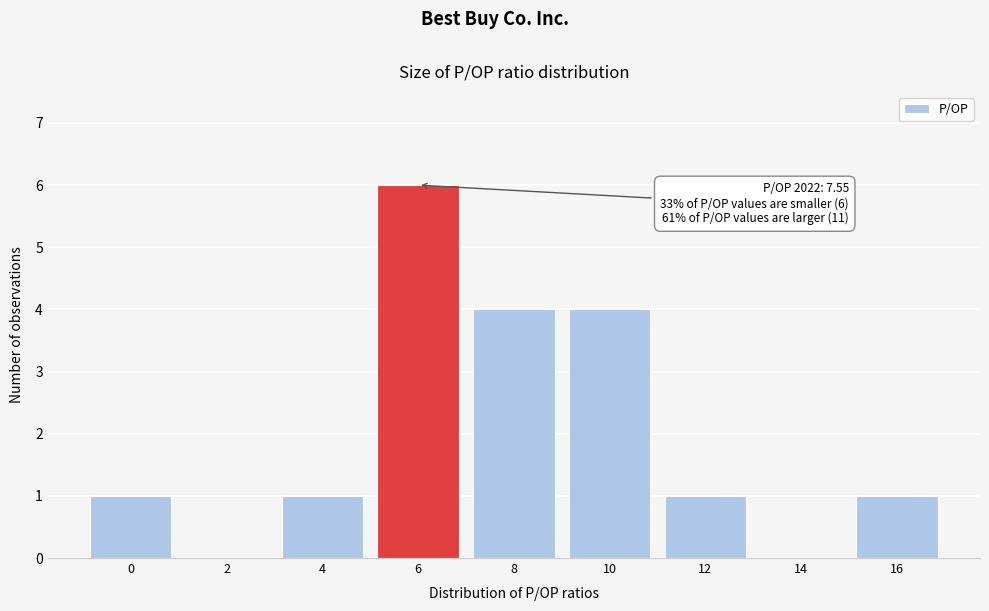

Reading right to left, list all the values displayed in this chart.

16=1	14=0	12=1	10=4	8=4	6=6	4=1	2=0	0=1